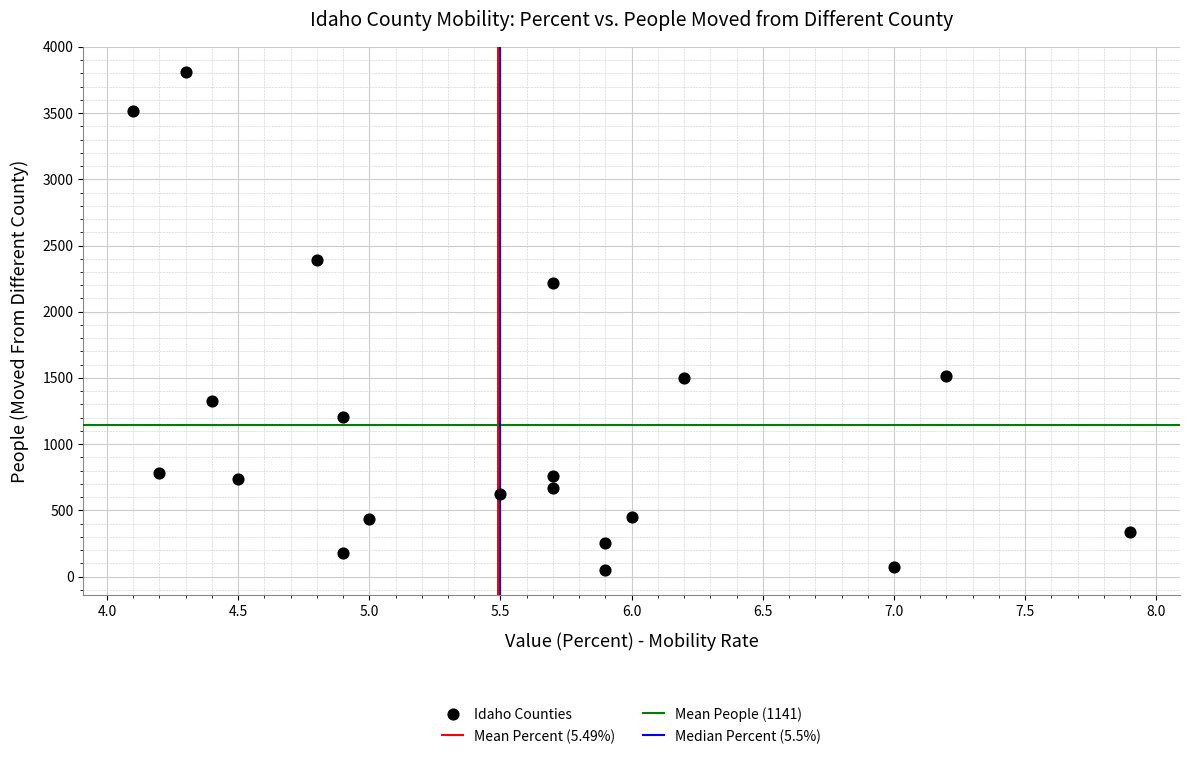

What Y value in the scatter plot is closest to 1931?

2214